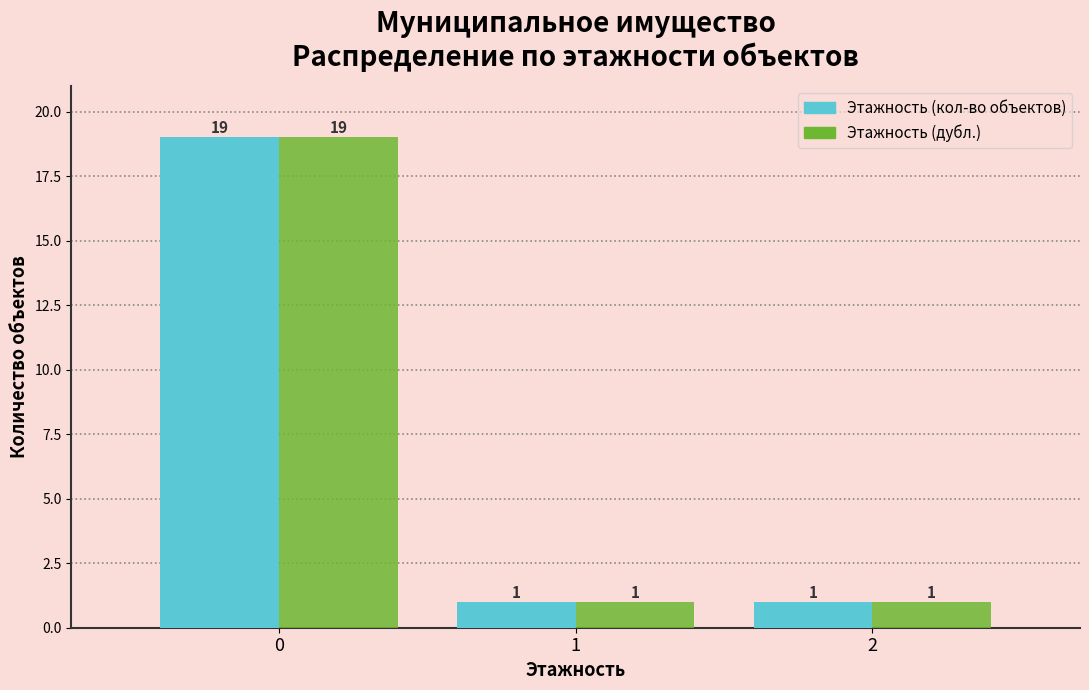

Reading right to left, list all the values displayed in this chart.

Этажность (кол-во объектов): 2=1	1=1	0=19
Этажность (дубл.): 2=1	1=1	0=19